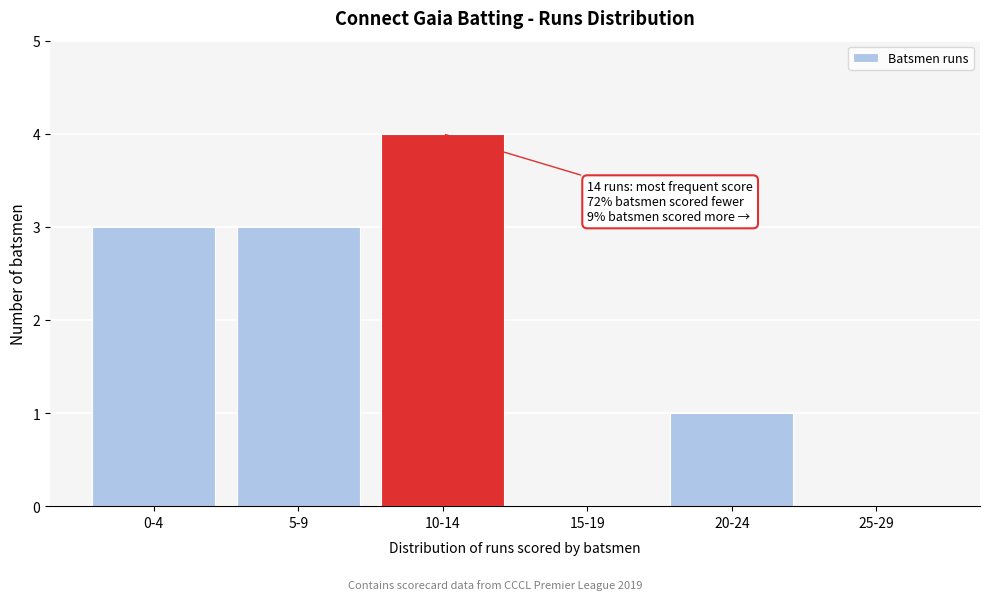

Reading left to right, what are all the values shown in this chart?

0-4=3	5-9=3	10-14=4	15-19=0	20-24=1	25-29=0